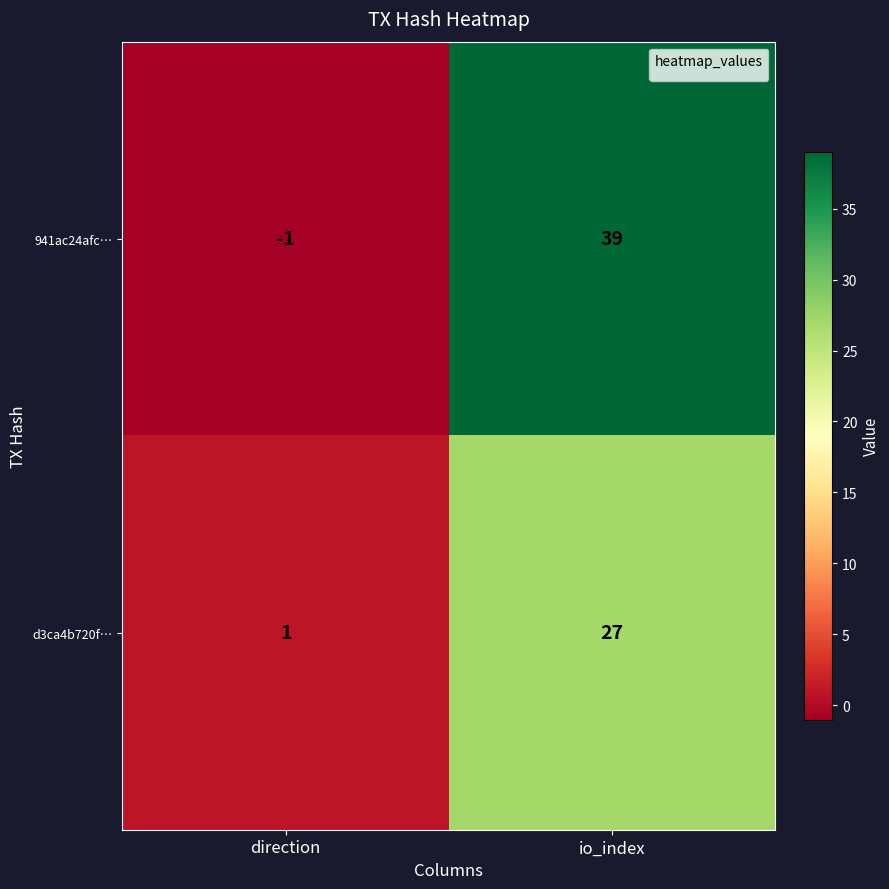

What is the greatest value displayed?

39